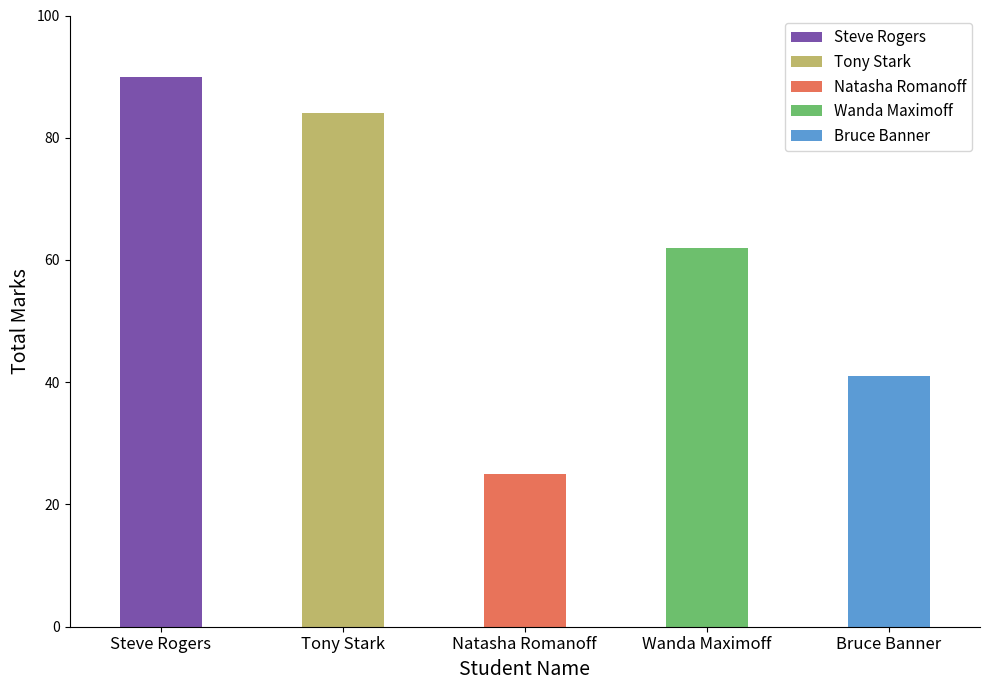

What is the sum of the values at Wanda Maximoff and Natasha Romanoff?

87